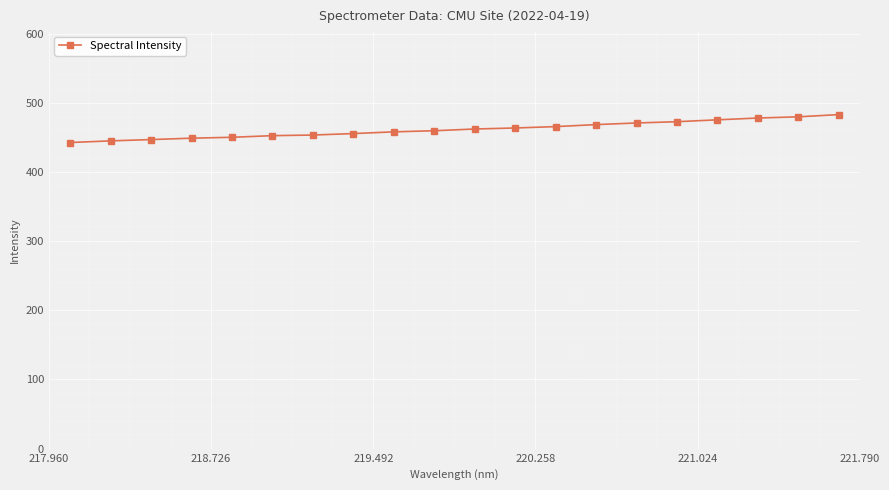

What is the maximum value shown in the chart?

482.8